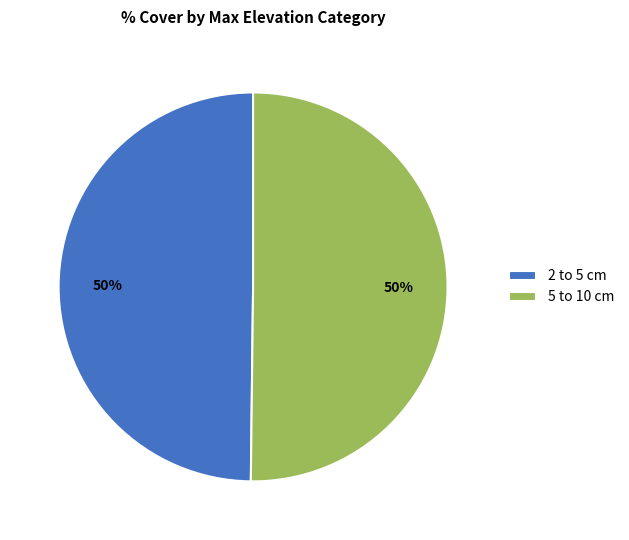

The 5 to 10 cm slice represents 44% of the pie. True or false?

False